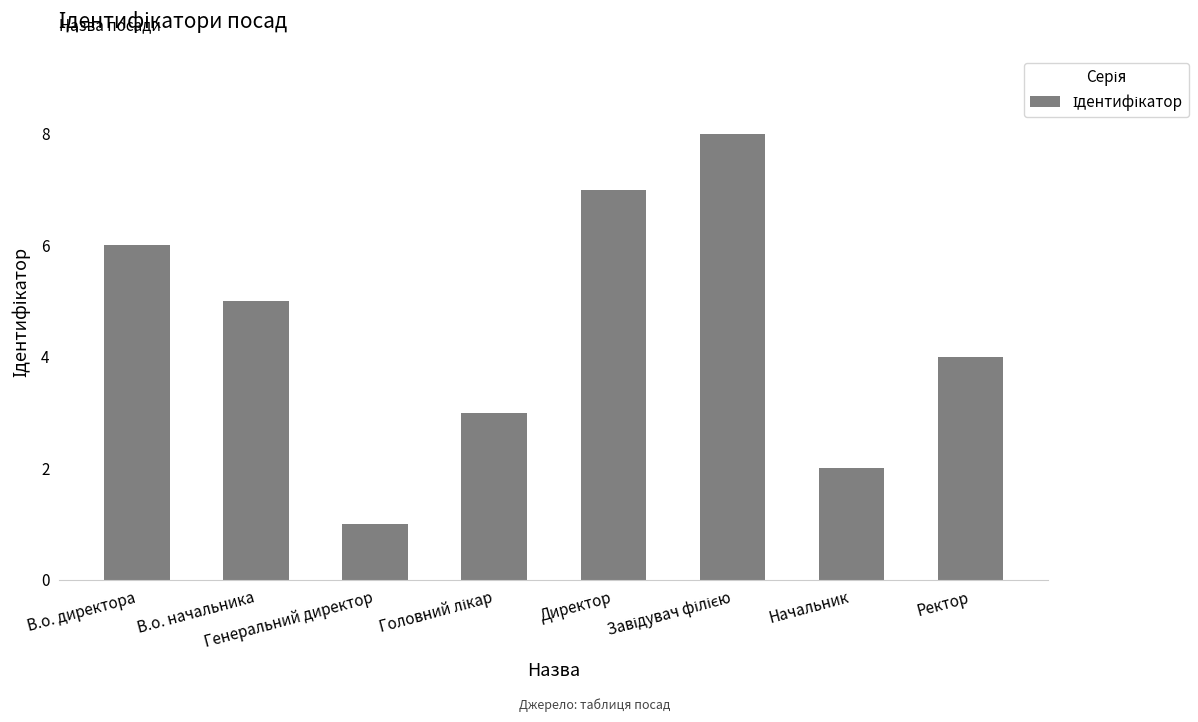

The chart shows a value of 3 at В.о. директора. True or false?

False